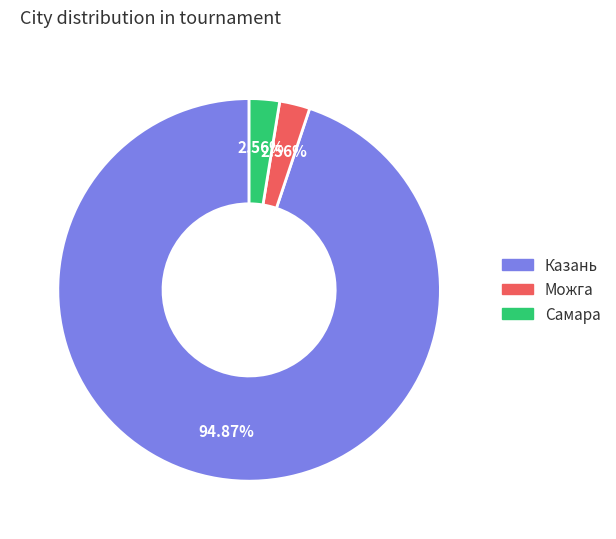

Which category accounts for the majority?

Казань